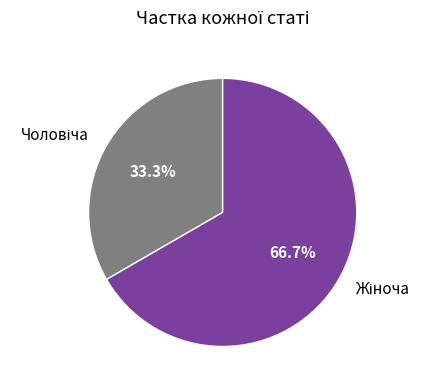

Does any single category account for the majority?

Yes